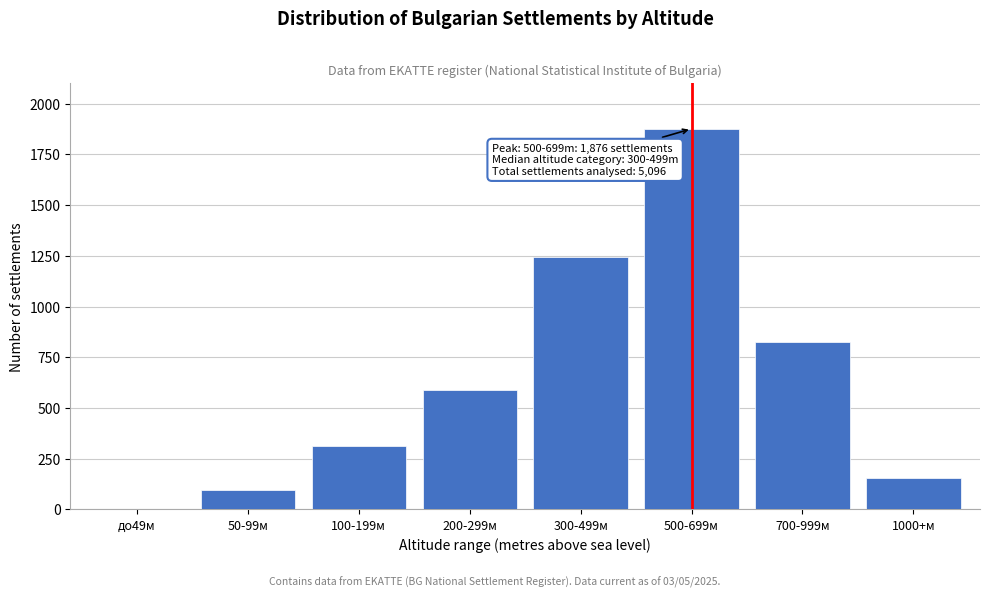

Reading left to right, what are all the values shown in this chart?

до49м=0	50-99м=97	100-199м=312	200-299м=589	300-499м=1243	500-699м=1876	700-999м=823	1000+м=156